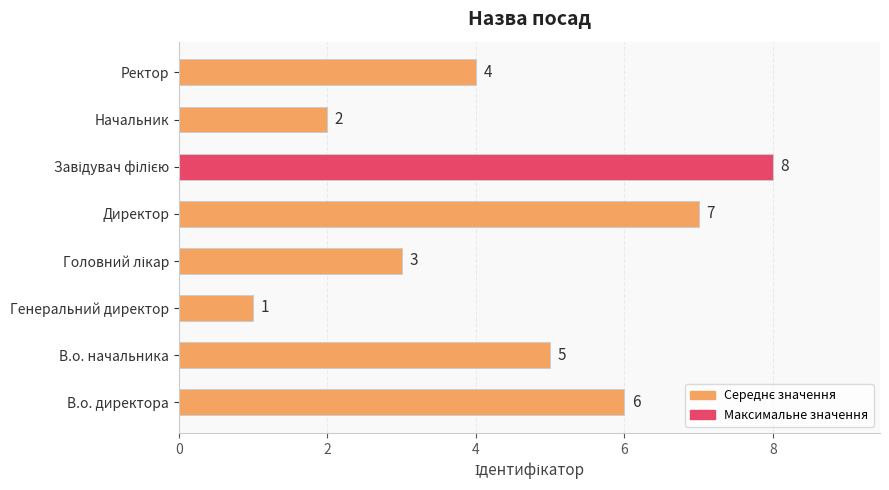

Where is the data nearest to the value 4?

Ректор